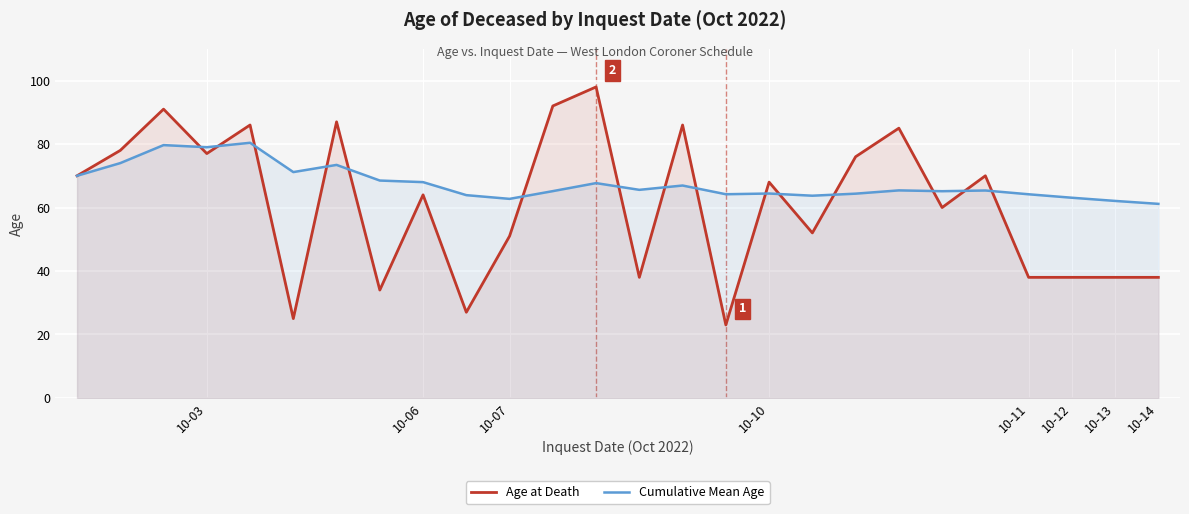

What is the value of the Age at Death point at the 21st from the left?

60.0